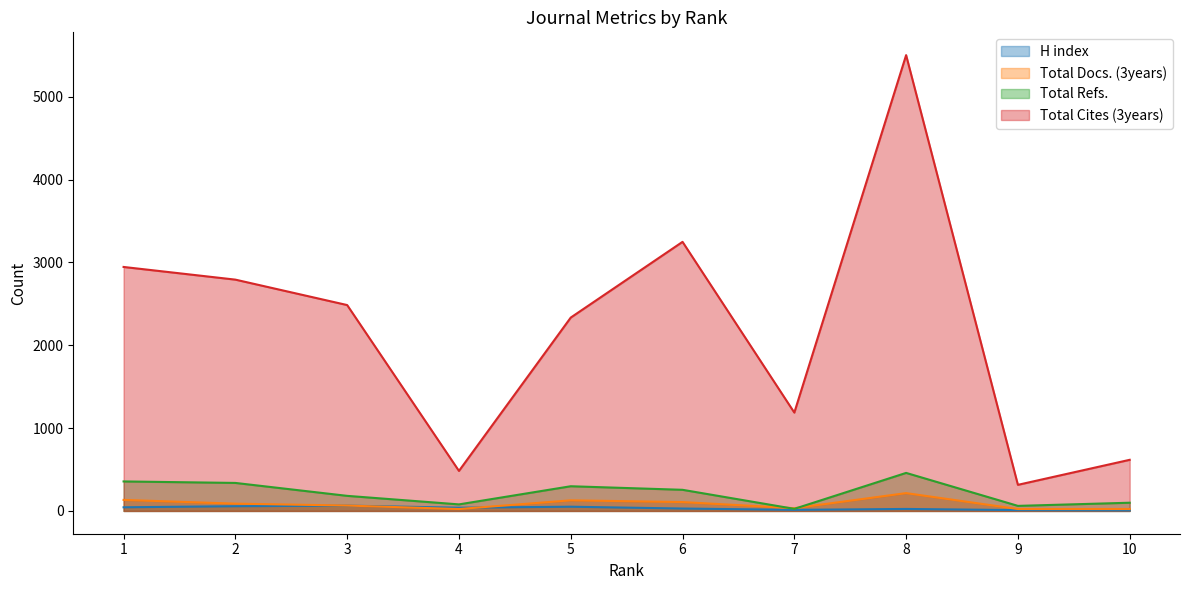

True or false: H index and Total Cites (3years) intersect in this chart.

False